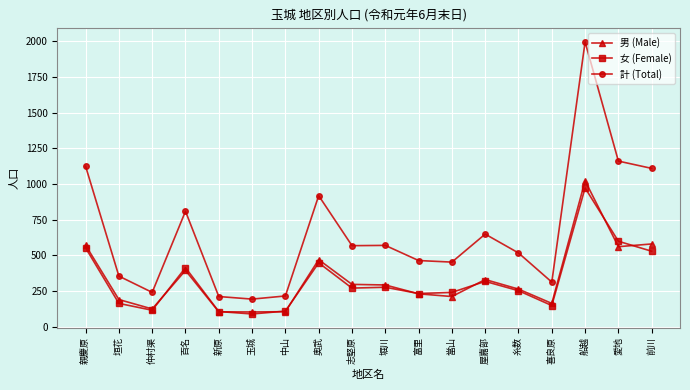

What is the label of the 1st point from the right?

前川